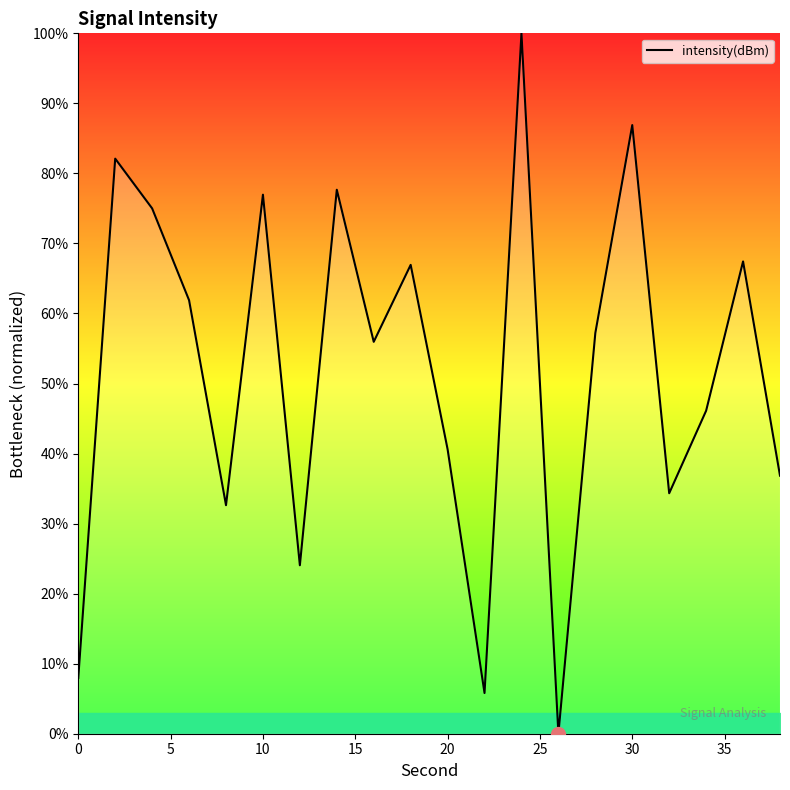

What is the maximum value shown in the chart?

100.0